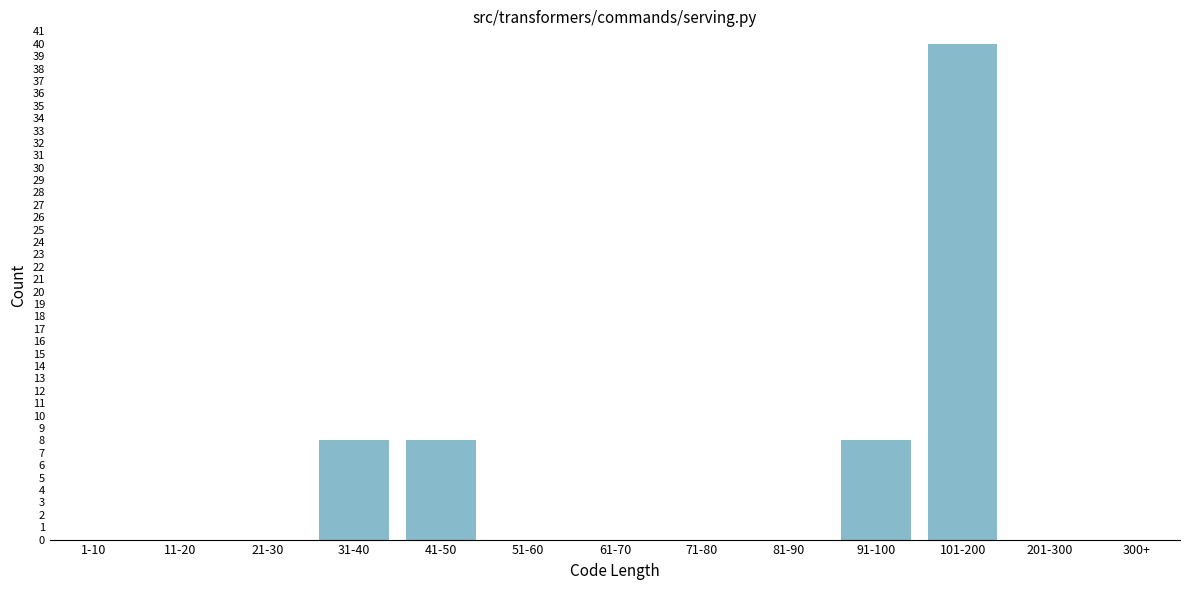

Reading right to left, transcribe all the data shown in this chart.

300+=0	201-300=0	101-200=40	91-100=8	81-90=0	71-80=0	61-70=0	51-60=0	41-50=8	31-40=8	21-30=0	11-20=0	1-10=0